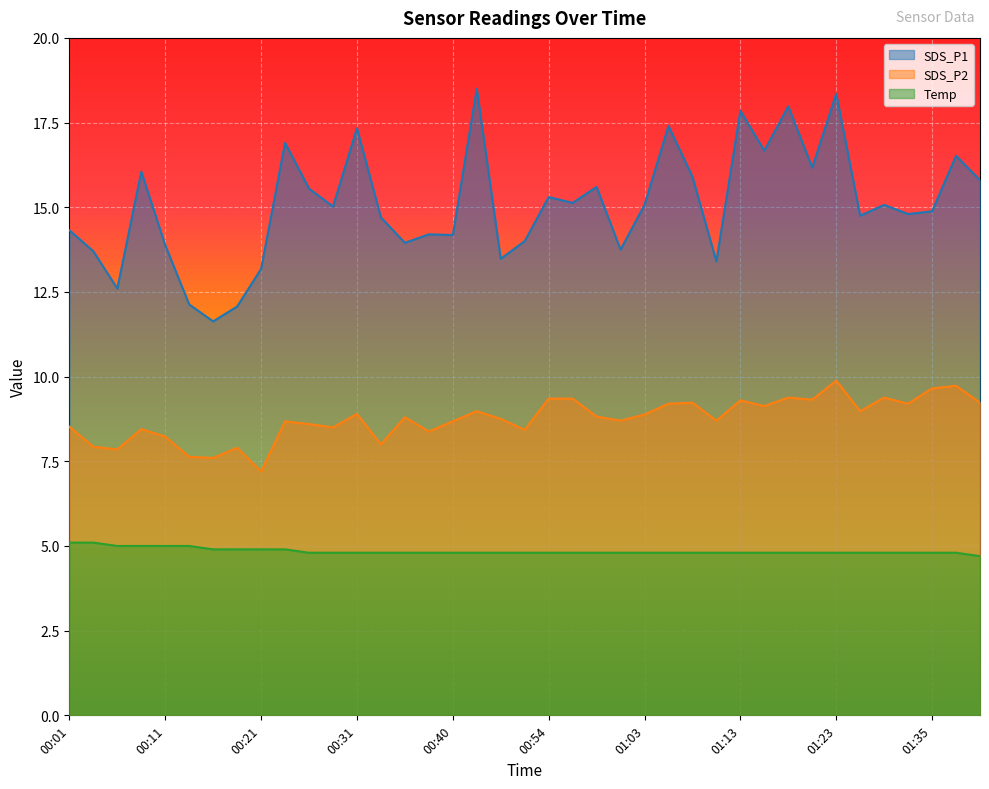

How many data points in SDS_P2 are less than 8?

6